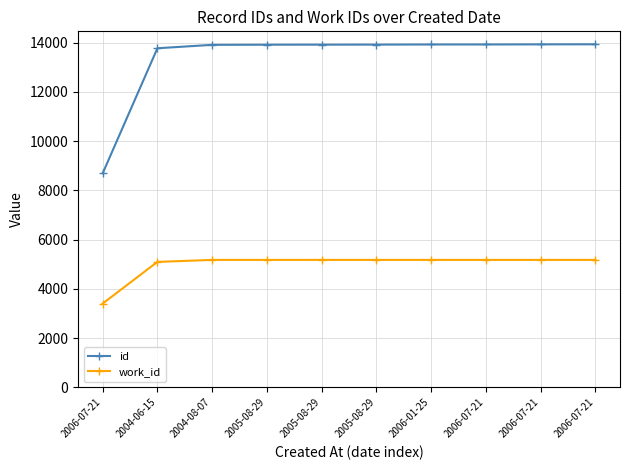

True or false: id and work_id intersect in this chart.

False